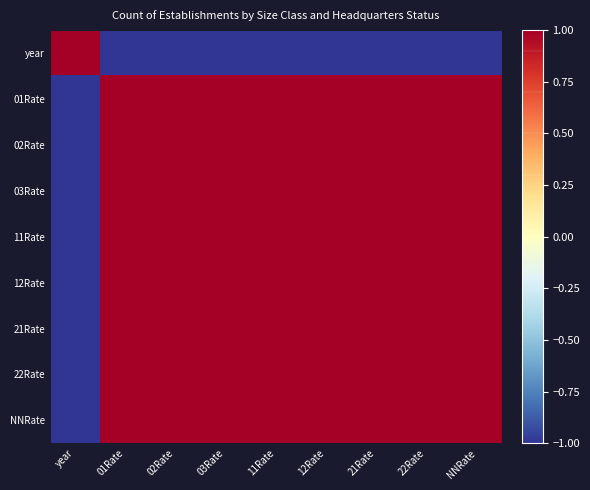

Between 21Rate and NNRate, which is larger?

21Rate